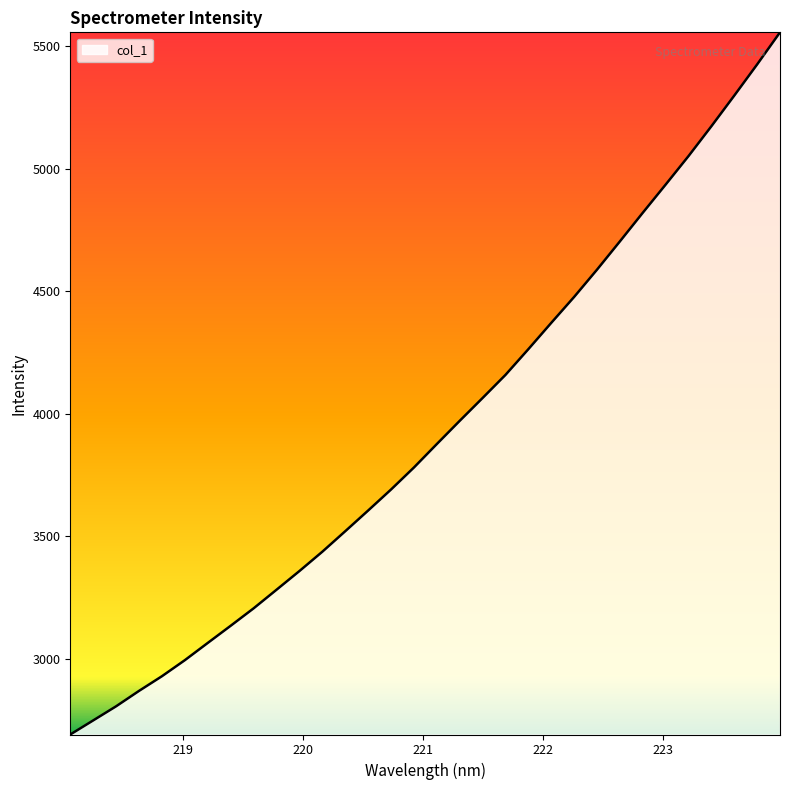

What is the difference between the maximum and minimum values?

2865.4